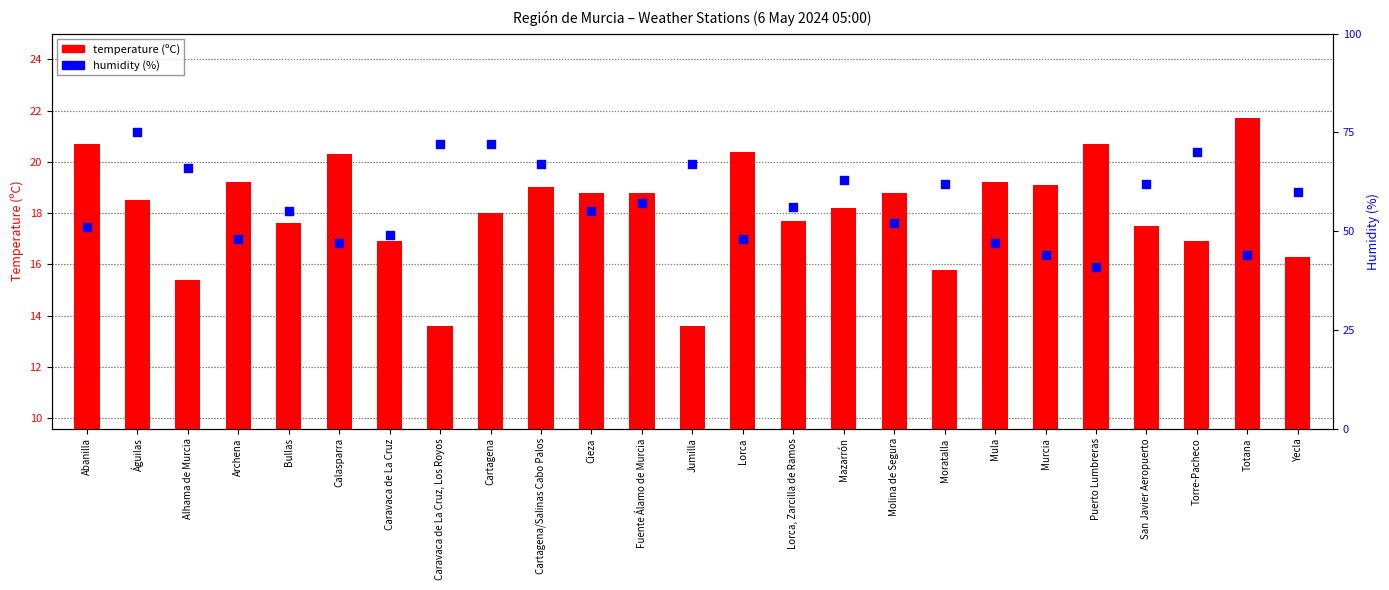

Which series reaches the maximum Y coordinate?

humidity